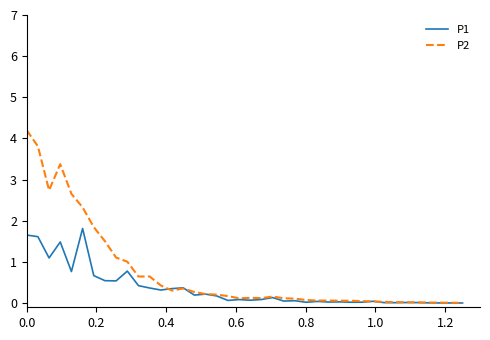

Which series has the largest total across all categories?

P2